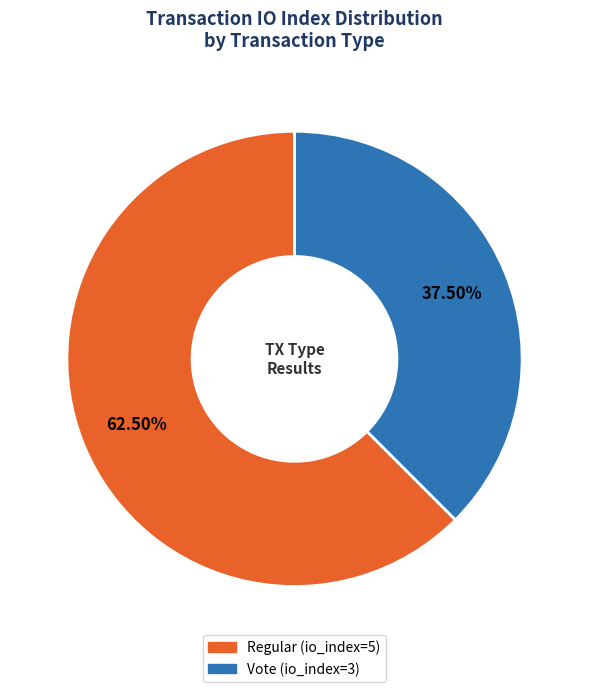

What portion of the pie excludes Regular (io_index=5)?

37.5%